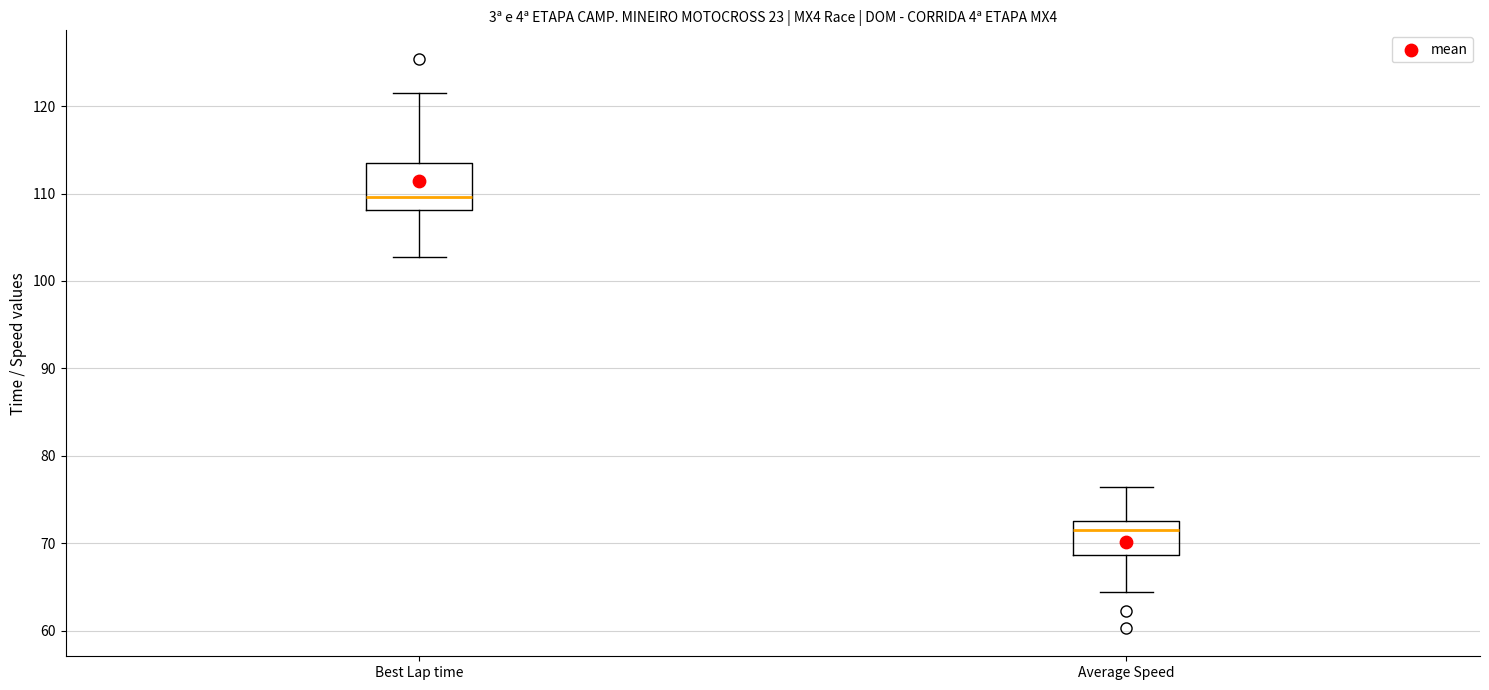

Which box has the lowest median line?

Average Speed